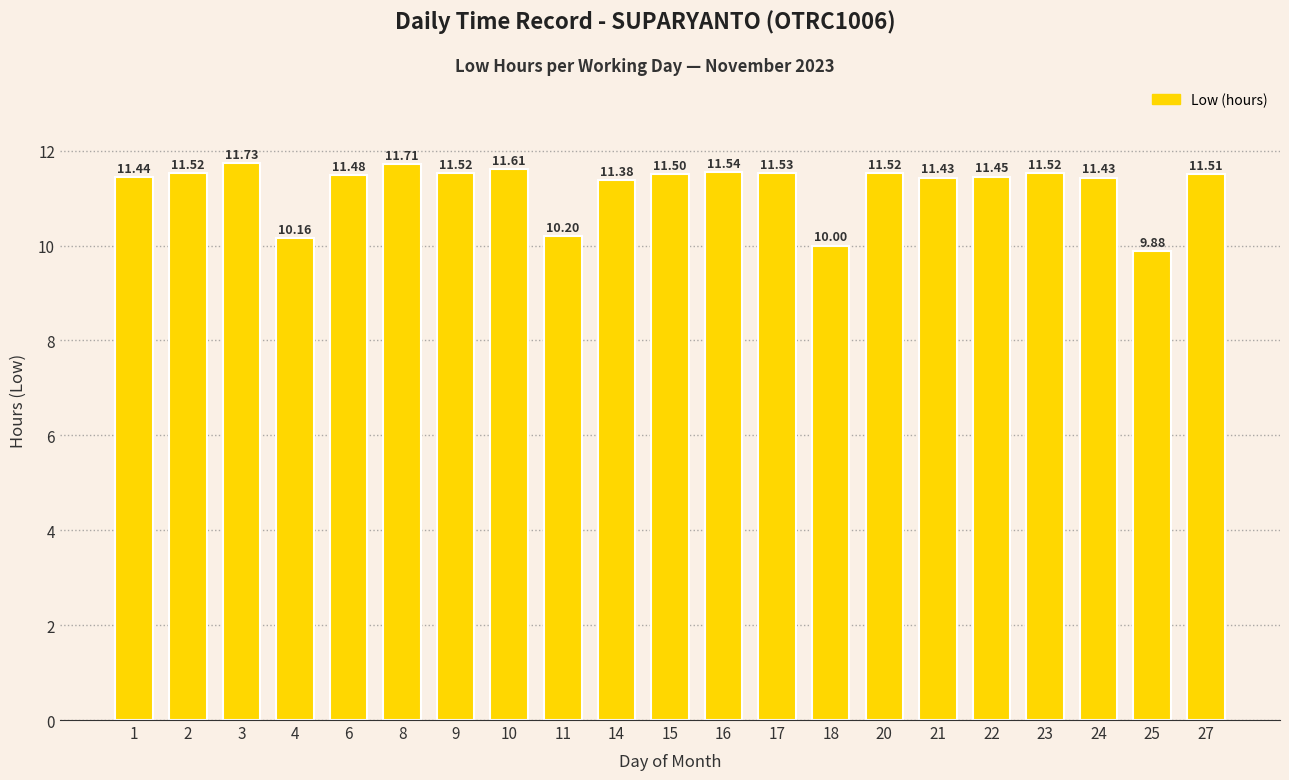

What is the value of the 15th bar from the left?

11.5